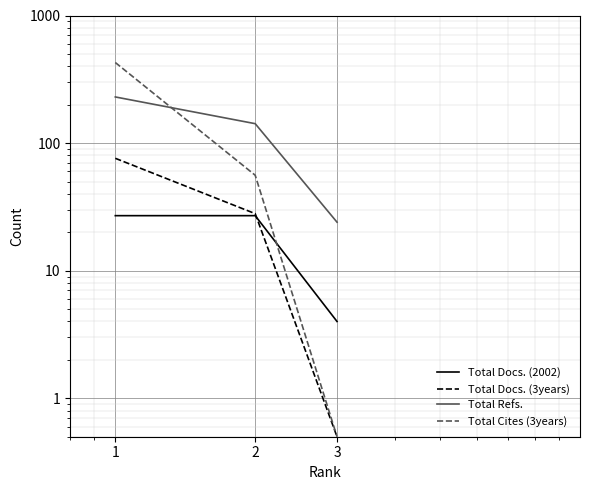

What is the value of the Total Cites (3years) point at the 1st from the left?

428.0